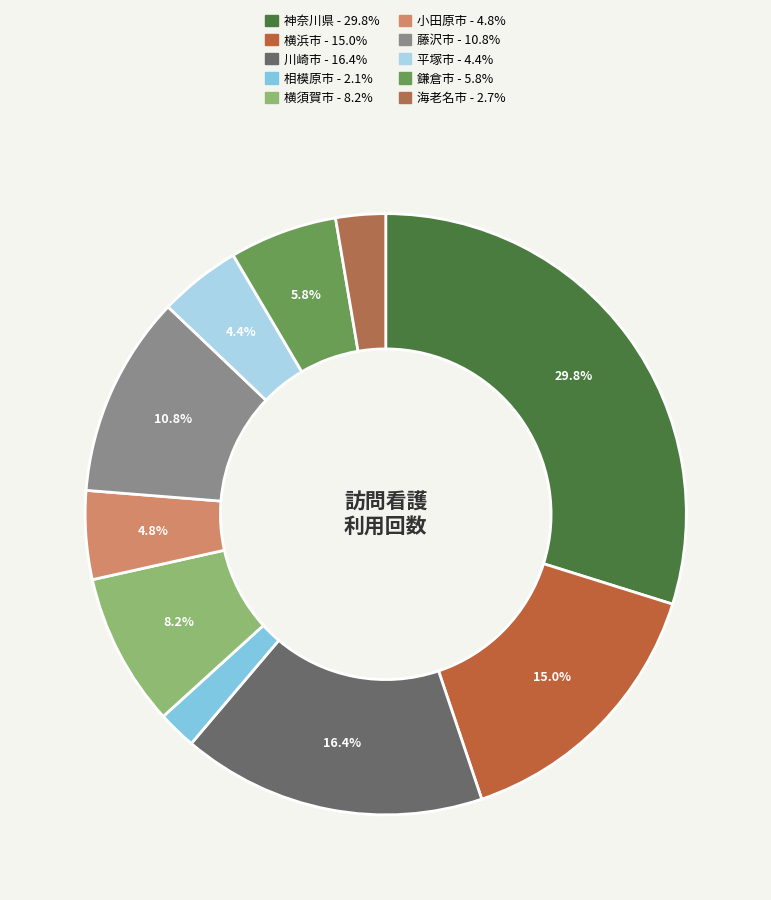

Between 平塚市 and 横浜市, which is larger?

横浜市